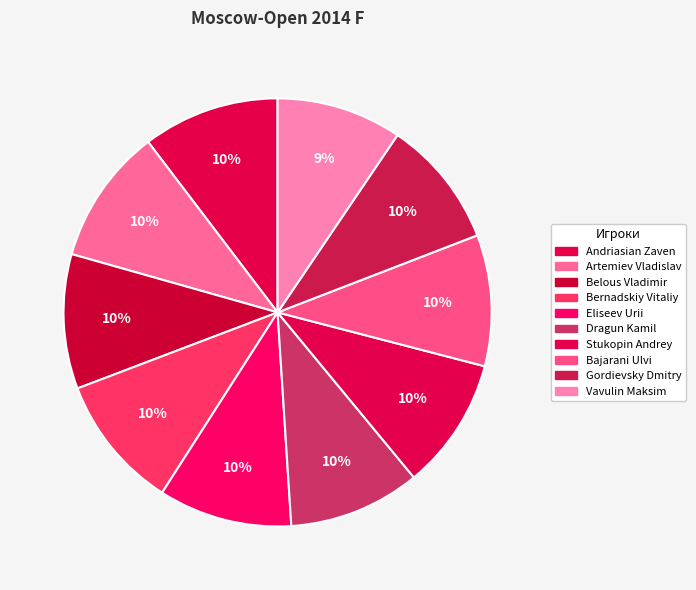

Does any single category account for the majority?

No